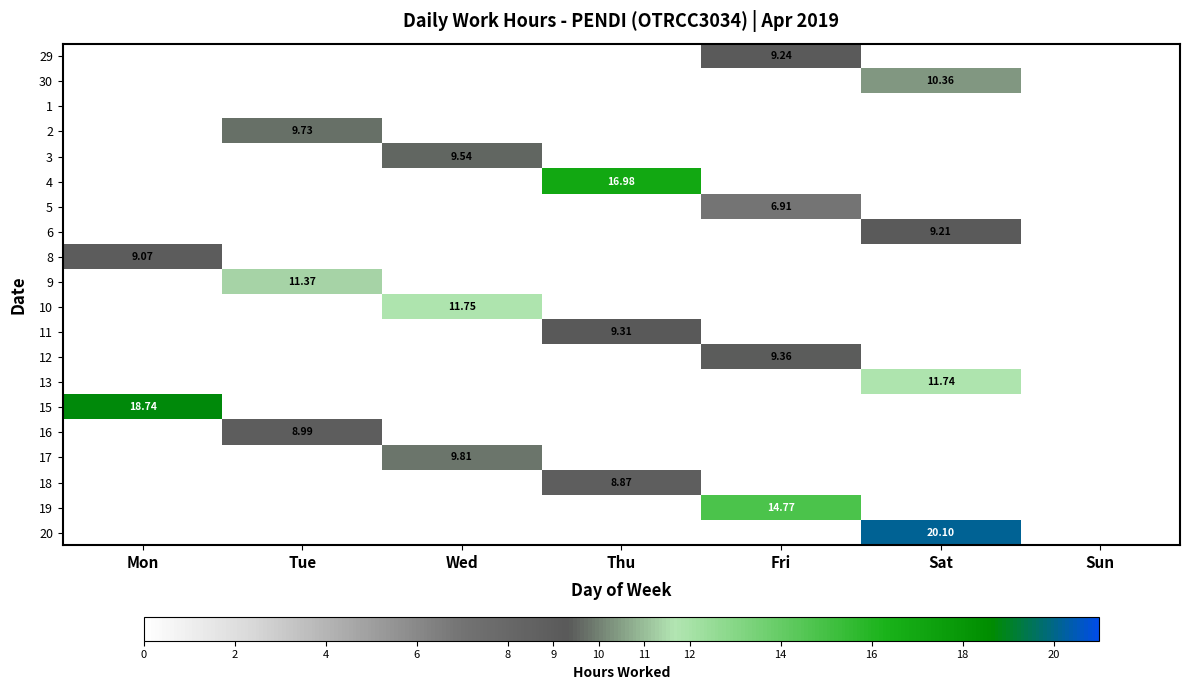

At how many categories does at least one series exceed 15?

3